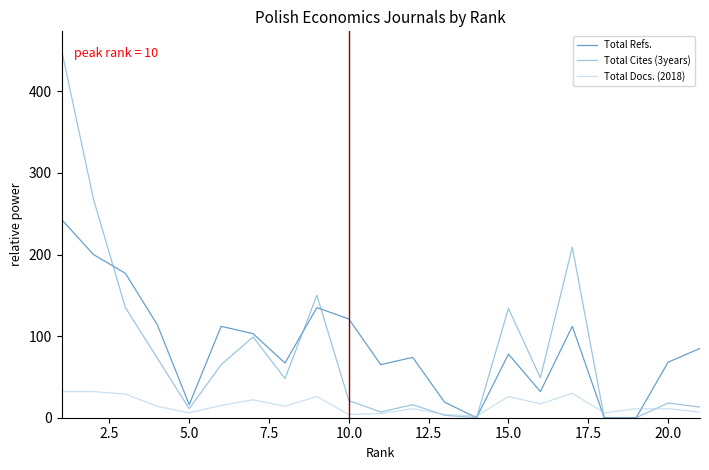

Which series has the largest range (max minus min)?

Total Cites (3years)